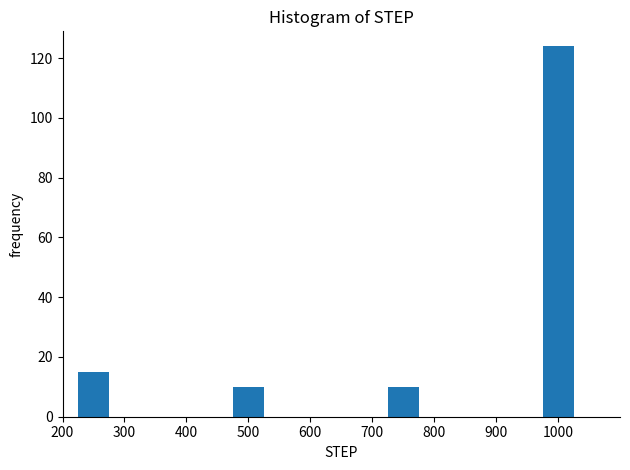

Reading left to right, extract all data points from this chart.

15	10	10	124